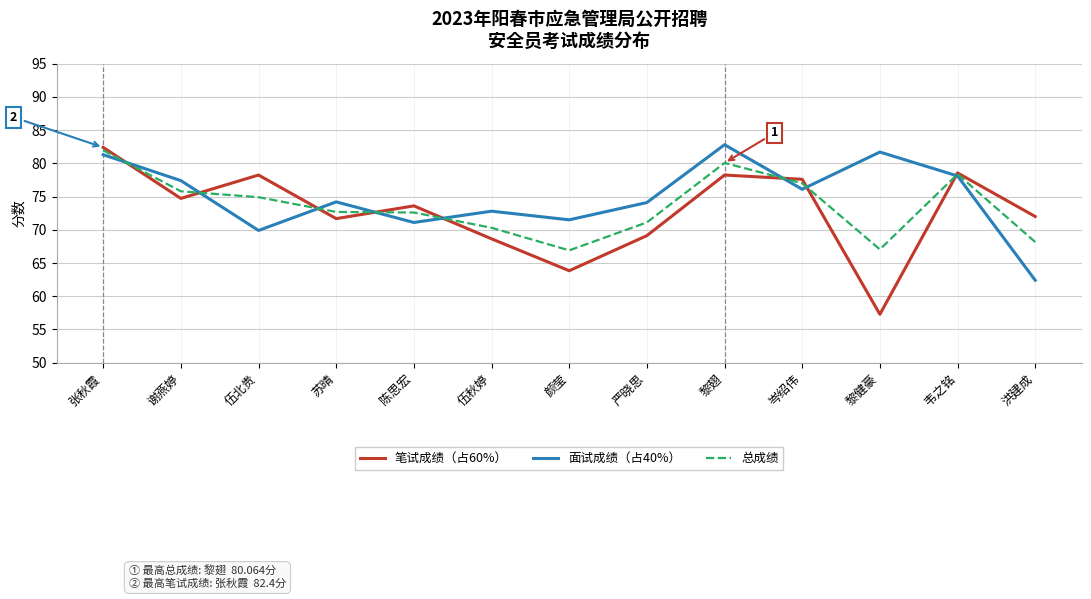

Read the 总成绩 value at 严晓思.

71.1